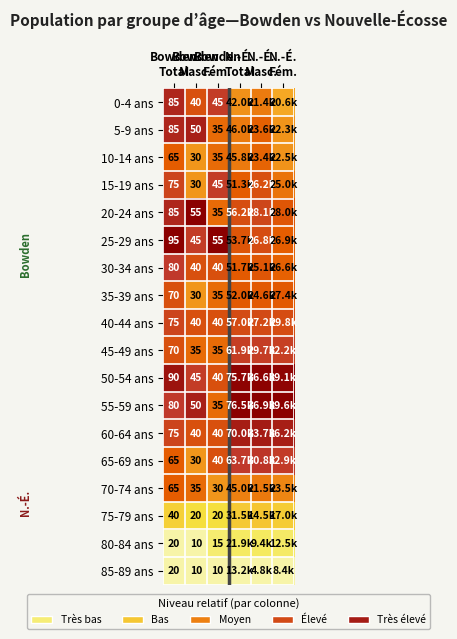

What is the spread (max minus min) of values at Bowden
Fém.?

45.0